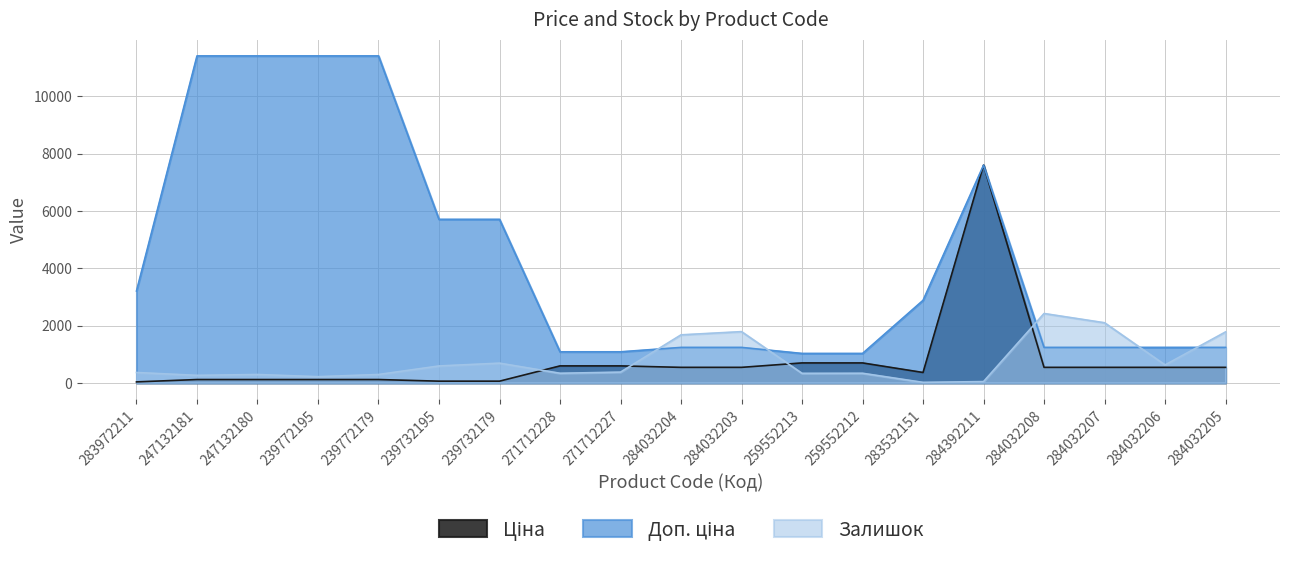

After their last crossing, which series has the higher values: Доп. ціна or Залишок?

Залишок